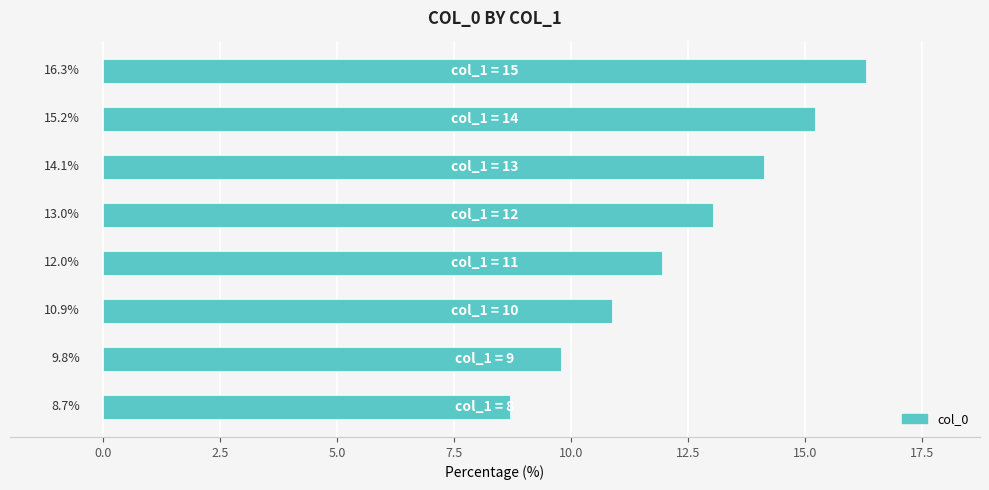

What is the sum of all values?

100.0